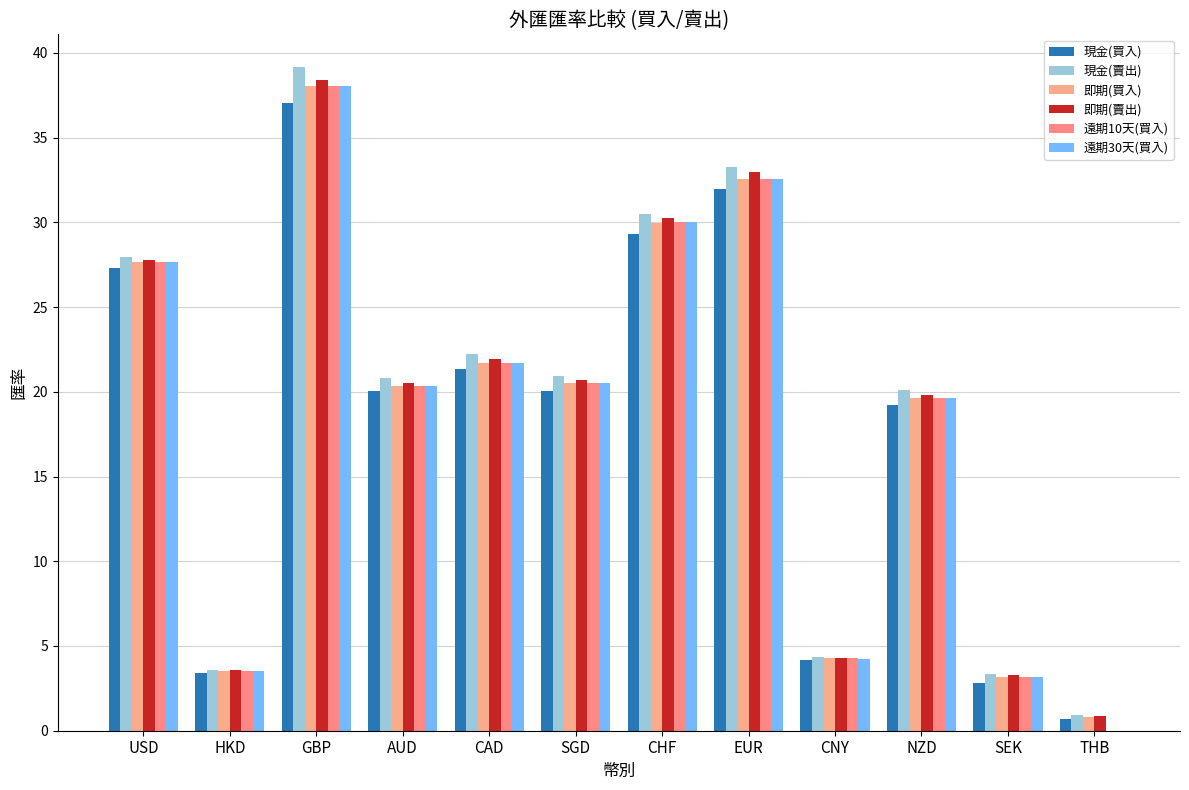

How many positive values does the 遠期30天(買入) series have?

11